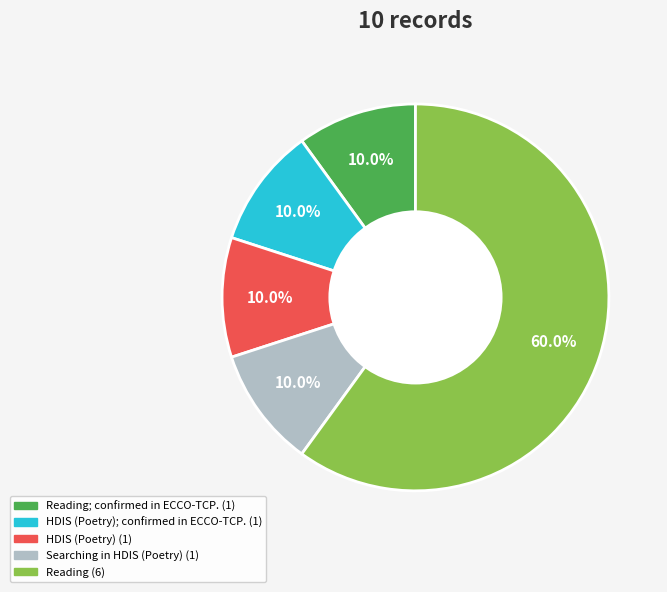

Does any single category account for the majority?

Yes